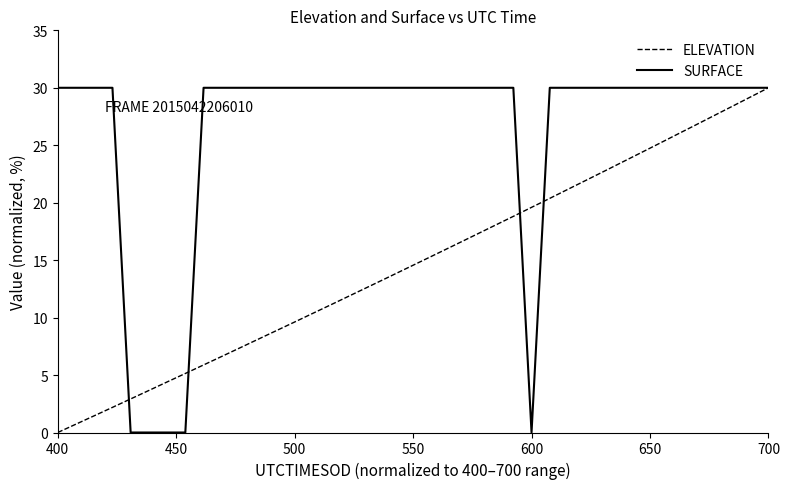

How many categories are shown in the chart?

40